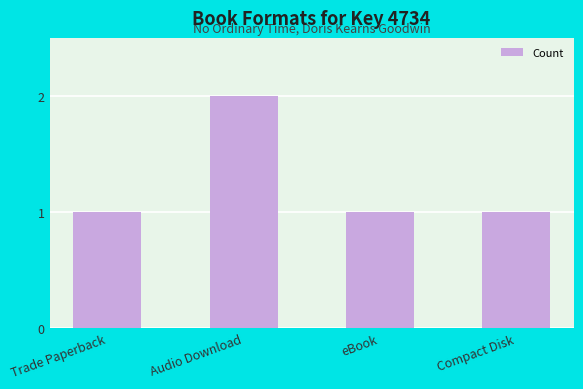

Reading left to right, extract all data points from this chart.

1	2	1	1